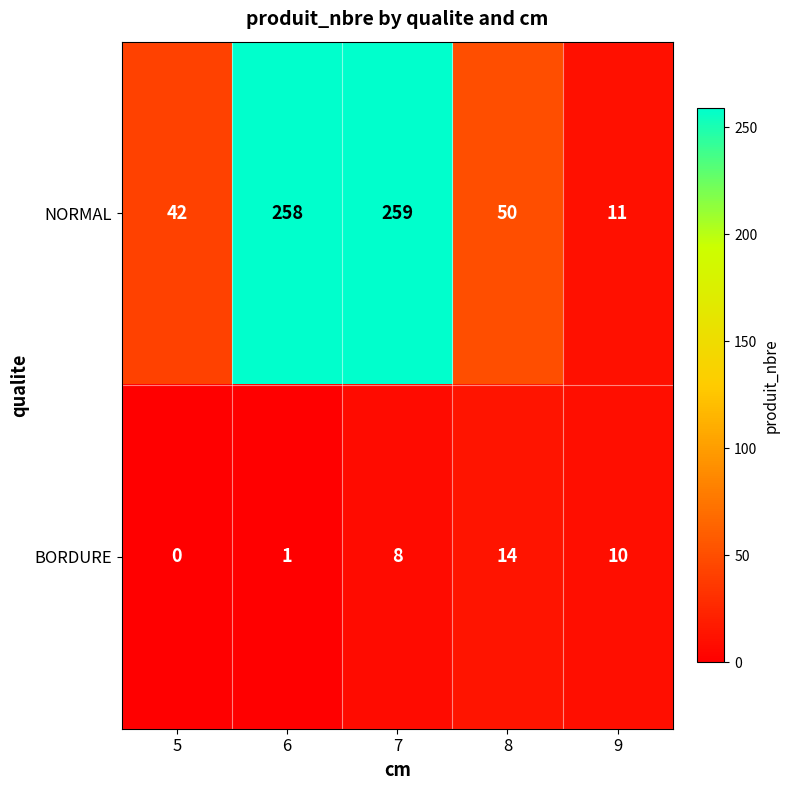

List the series in order of their peak value, lowest first.

BORDURE, NORMAL